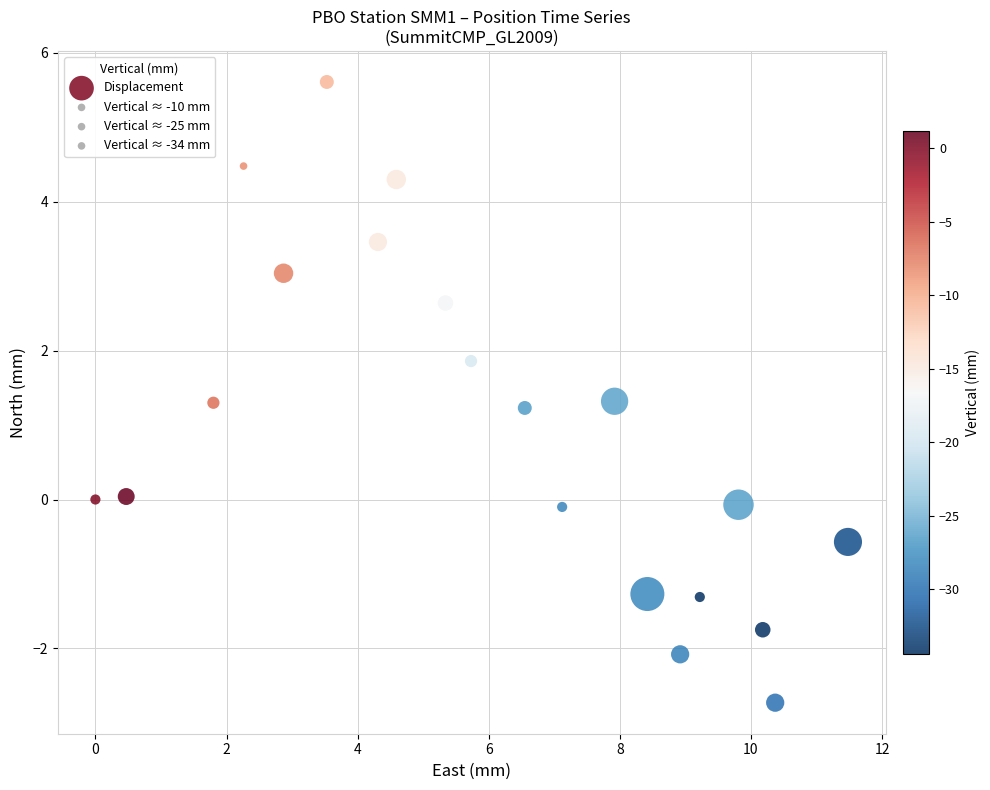

What is the range of X values (max minus min)?

11.5